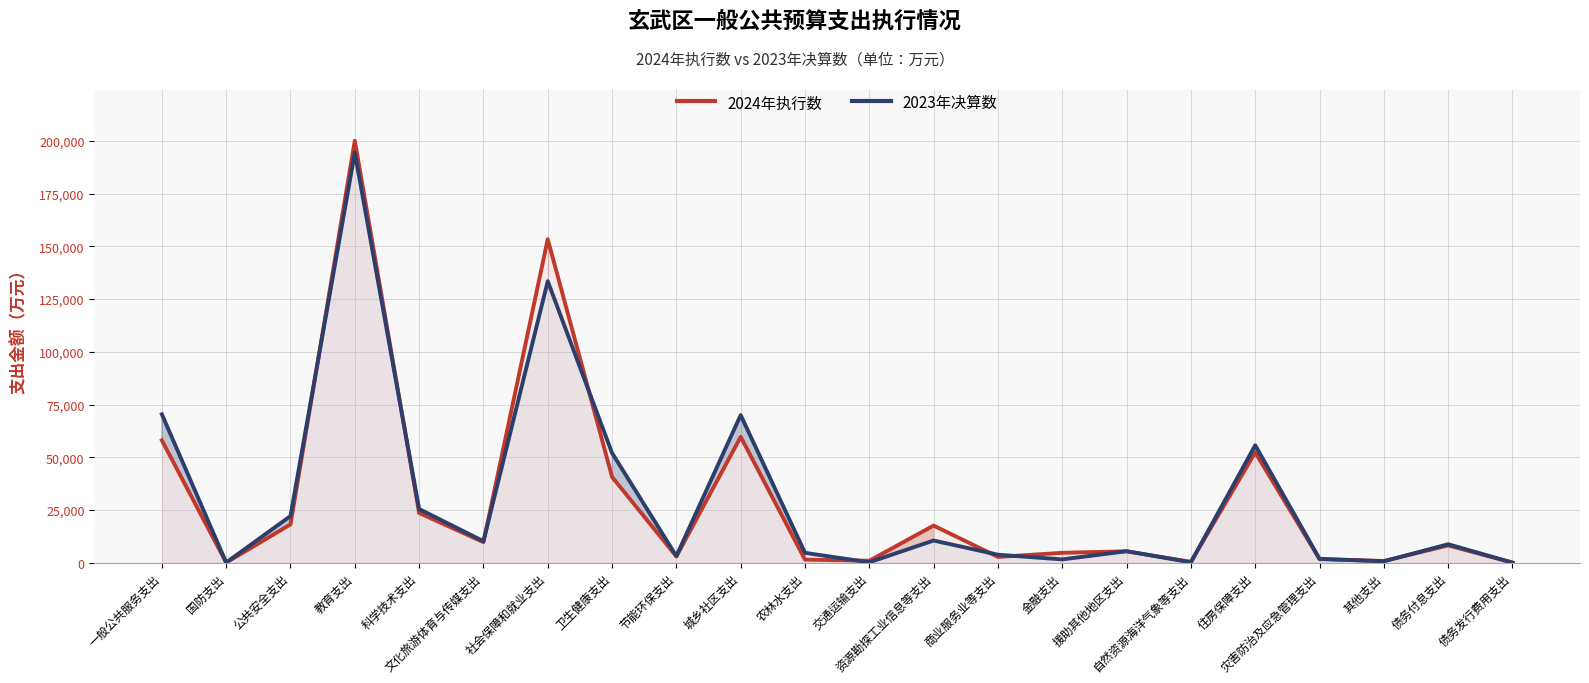

Count the number of data series in this chart.

2